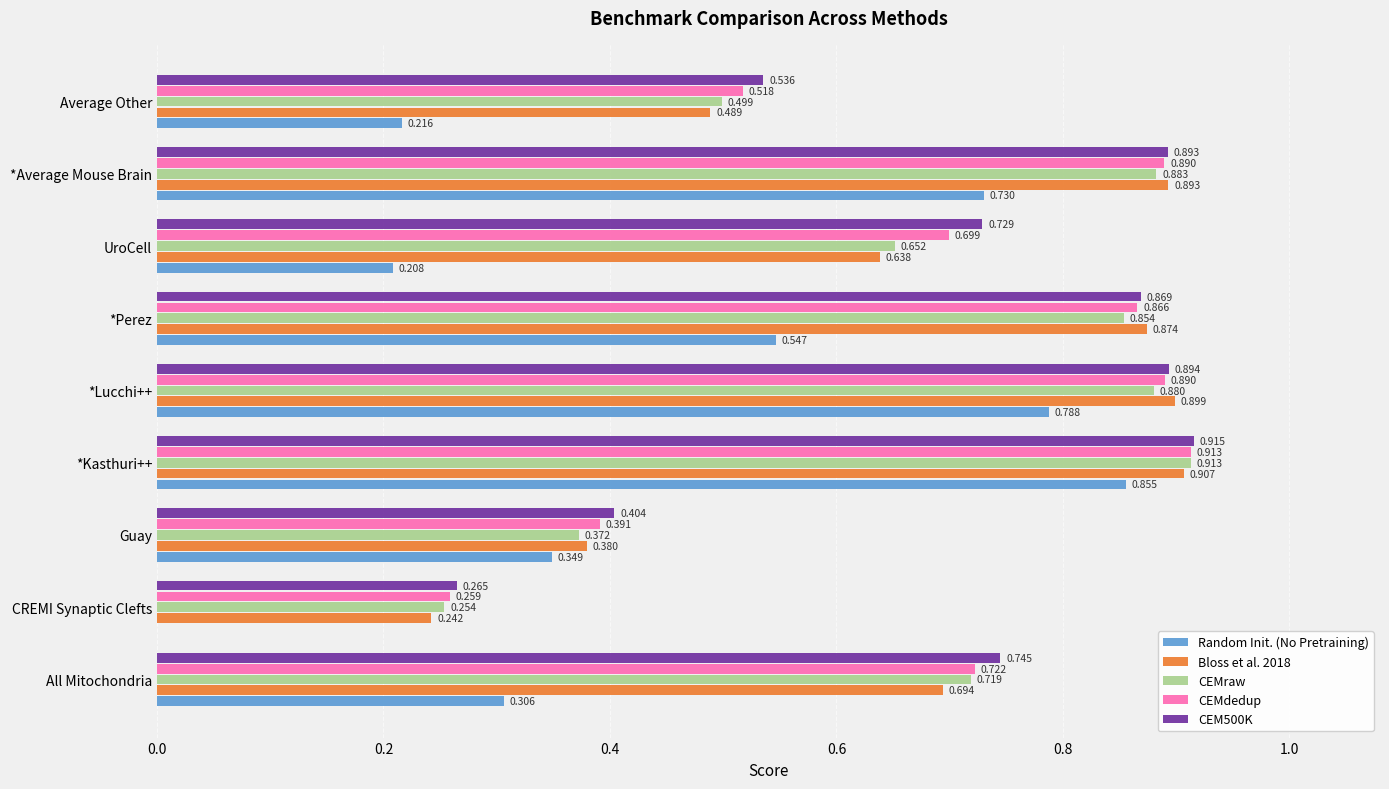

At which label is CEMraw closest to 0?

CREMI Synaptic Clefts